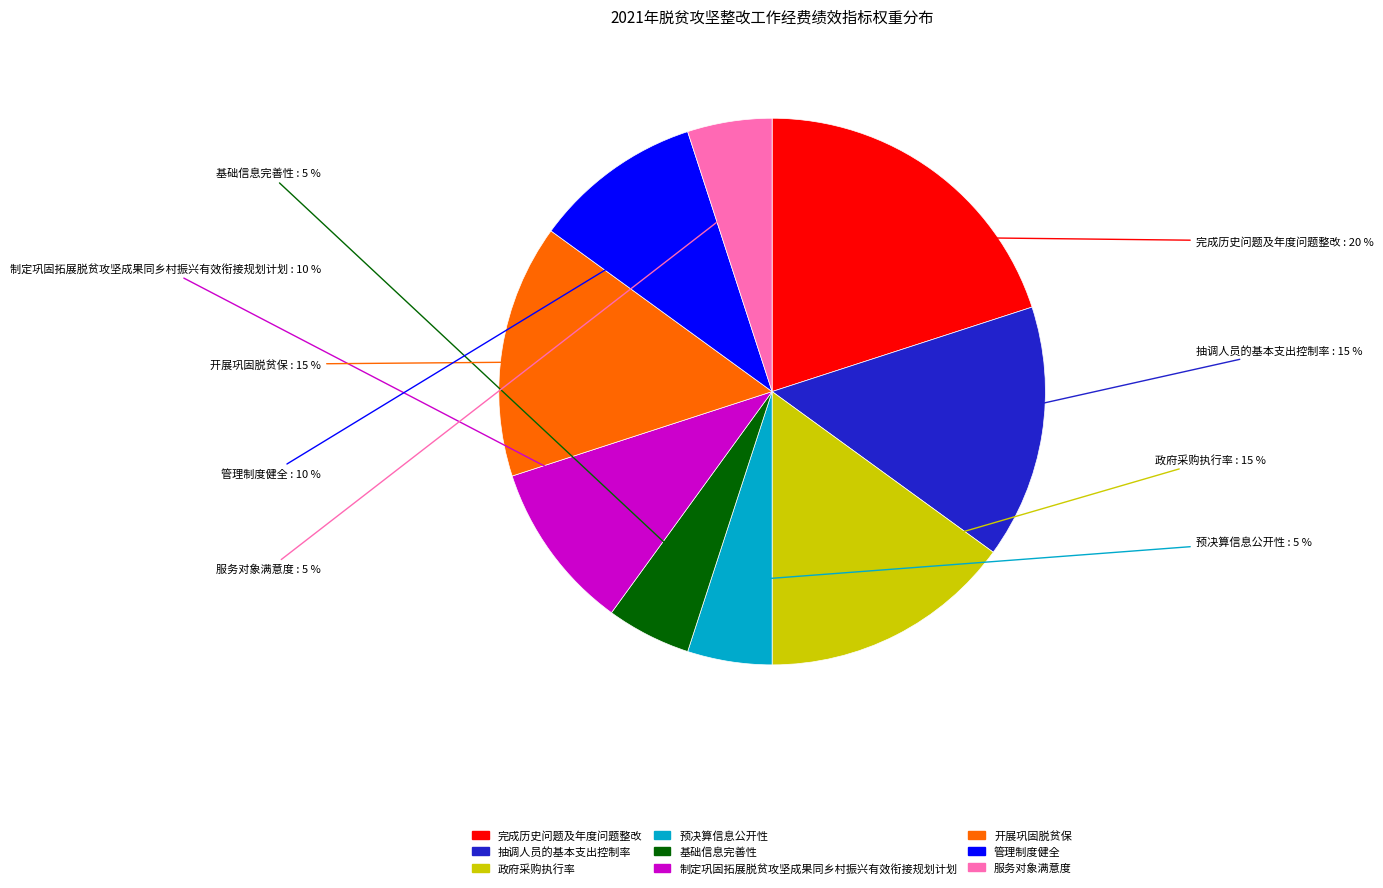

What is the largest slice in the pie chart?

完成历史问题及年度问题整改